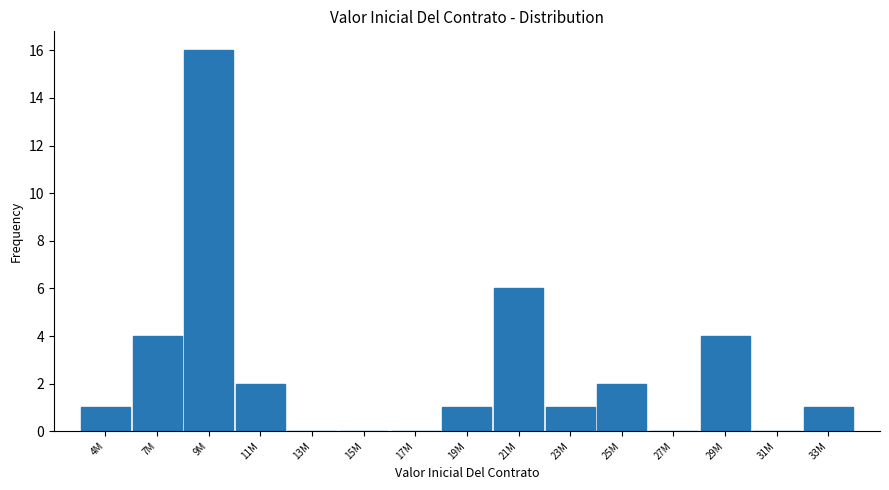

Reading right to left, what are all the values shown in this chart?

33M=1	31M=0	29M=4	27M=0	25M=2	23M=1	21M=6	19M=1	17M=0	15M=0	13M=0	11M=2	9M=16	7M=4	4M=1